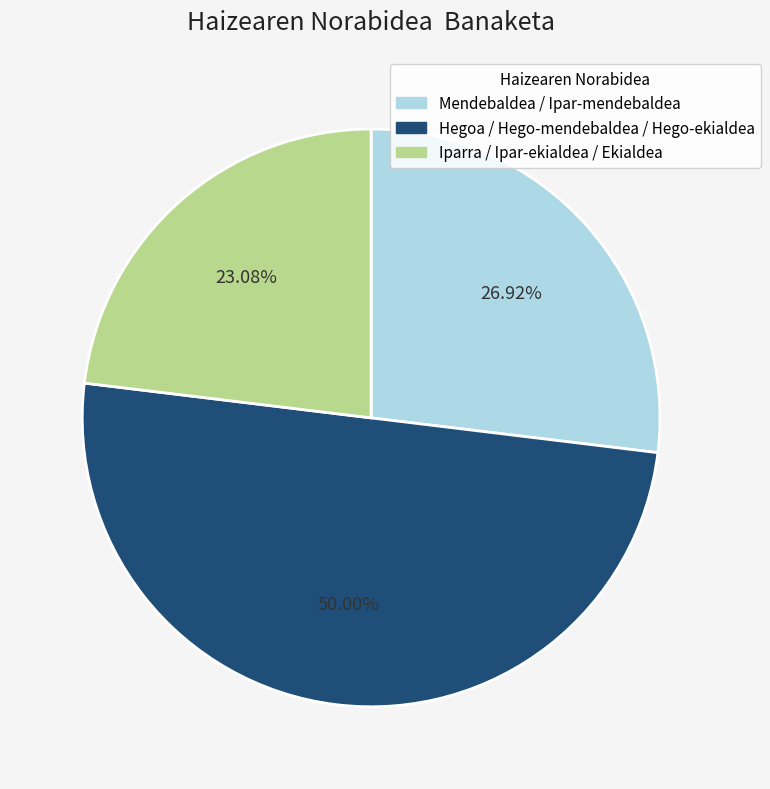

Rank the categories by value from highest to lowest.

Hegoa / Hego-mendebaldea / Hego-ekialdea, Mendebaldea / Ipar-mendebaldea, Iparra / Ipar-ekialdea / Ekialdea